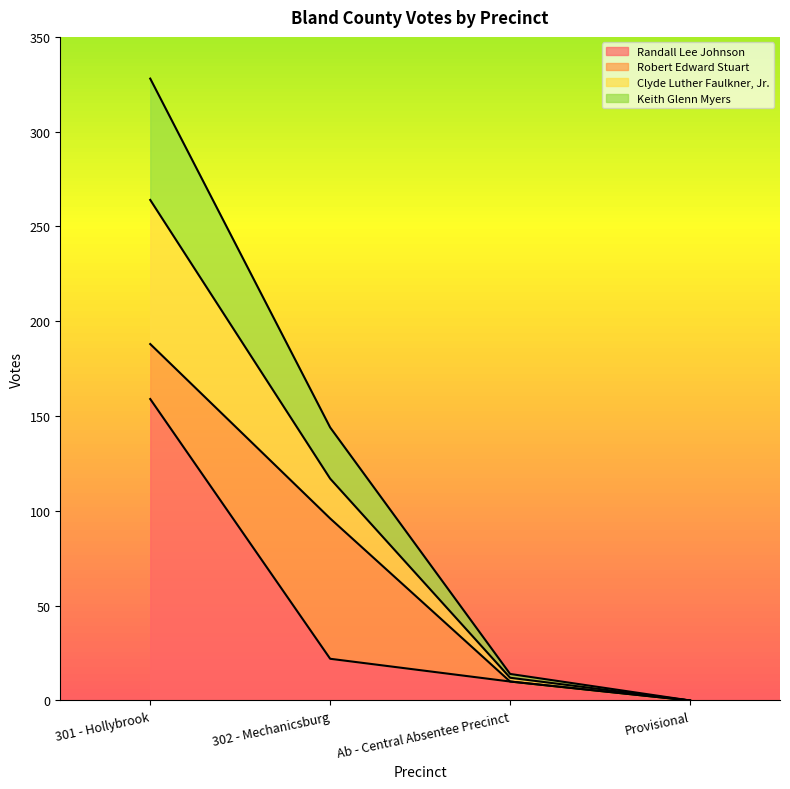

What is the total value across all series at 301 - Hollybrook?

328